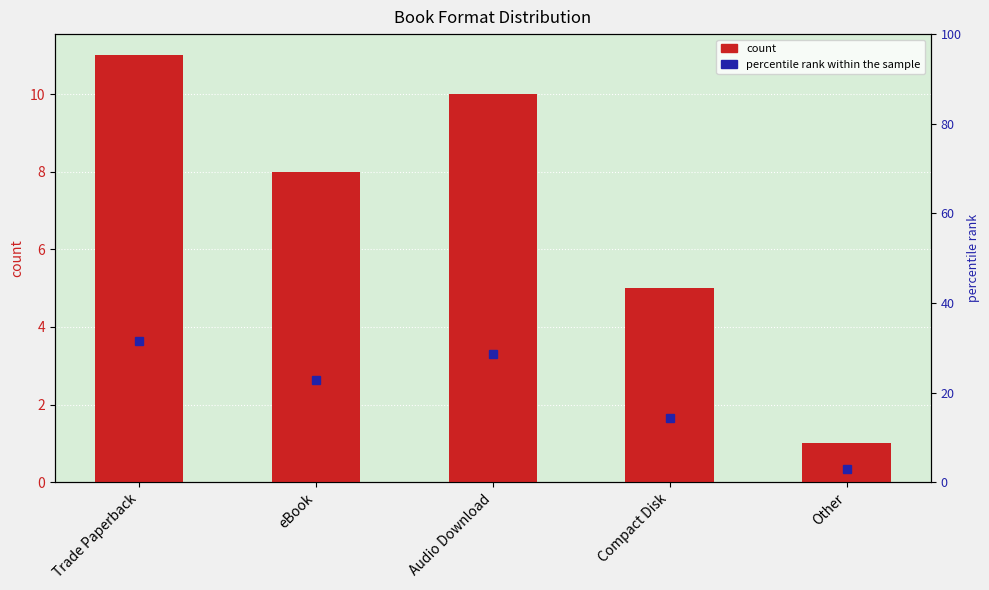

List the labels in order of value, smallest first.

Other, Compact Disk, eBook, Audio Download, Trade Paperback